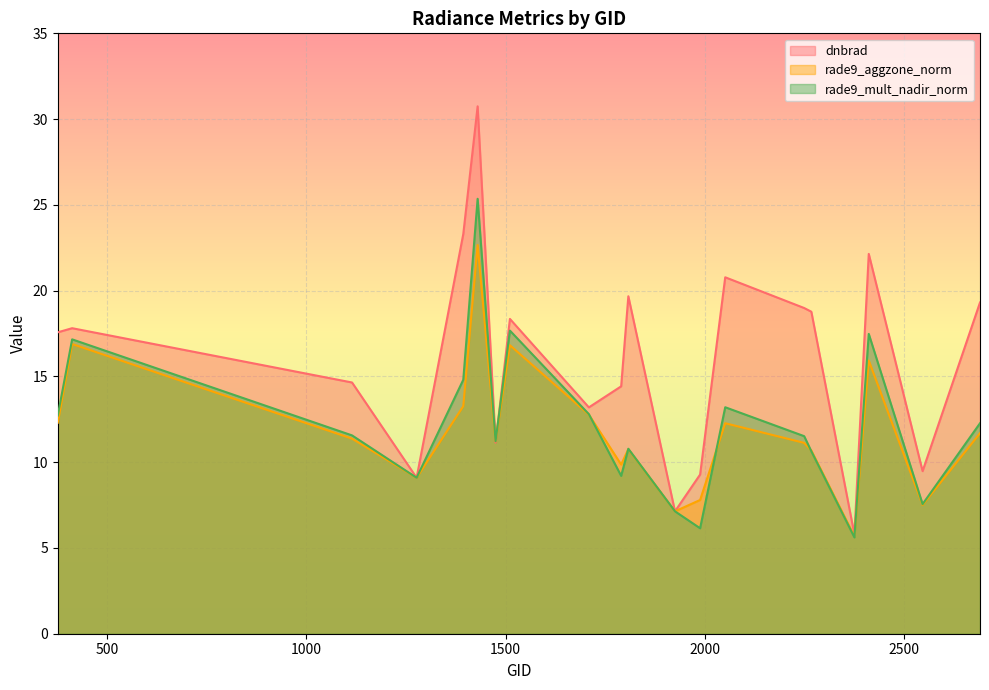

Which series has the widest spread of values?

dnbrad